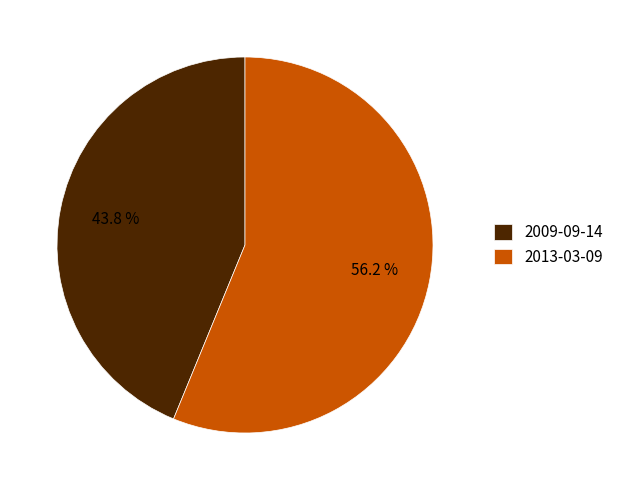

Does any single category account for the majority?

Yes